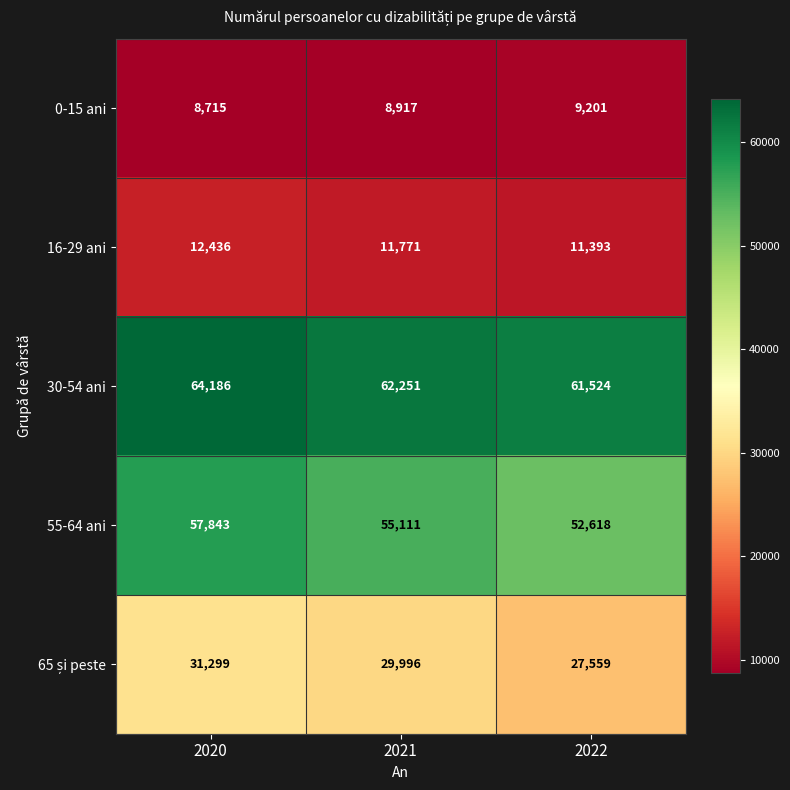

List the labels in order of 30-54 ani value, largest first.

2020, 2021, 2022